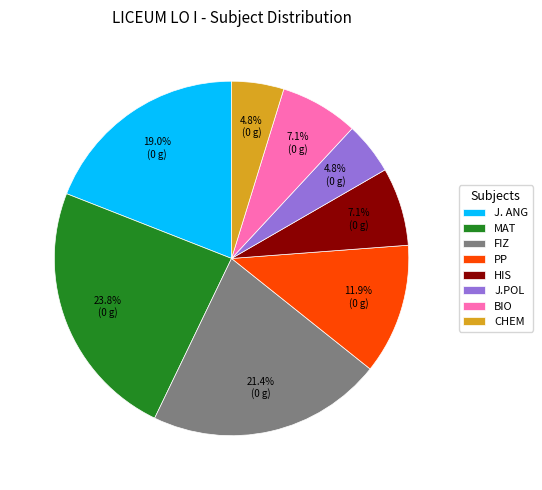

To the nearest percent, what portion does PP represent?

12%